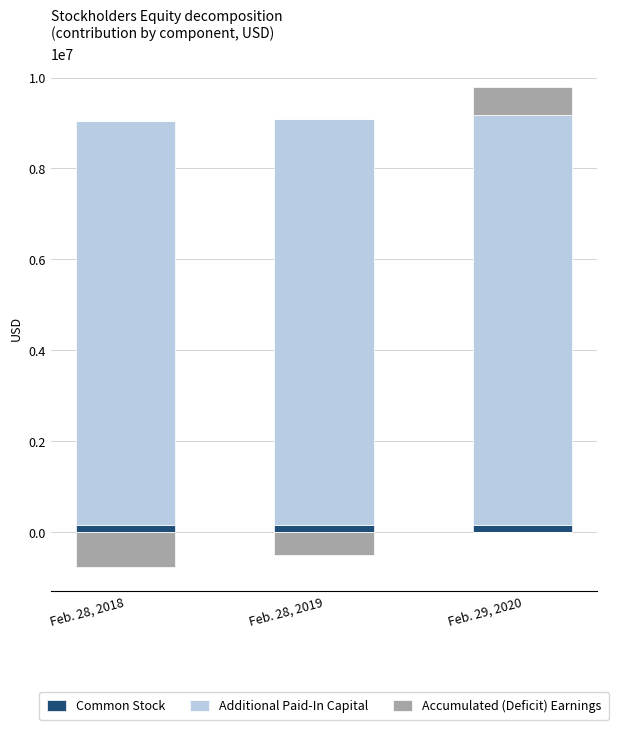

What is the label of the 2nd bar from the left?

Feb. 28, 2019